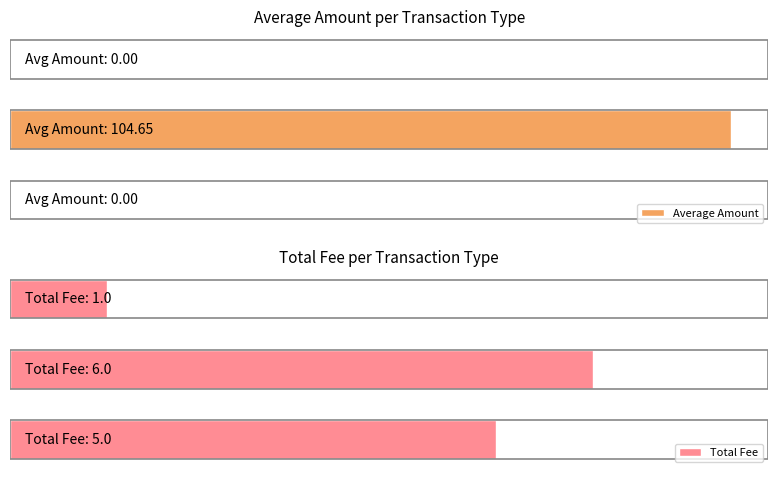

Which series has the widest spread of values?

Average Amount